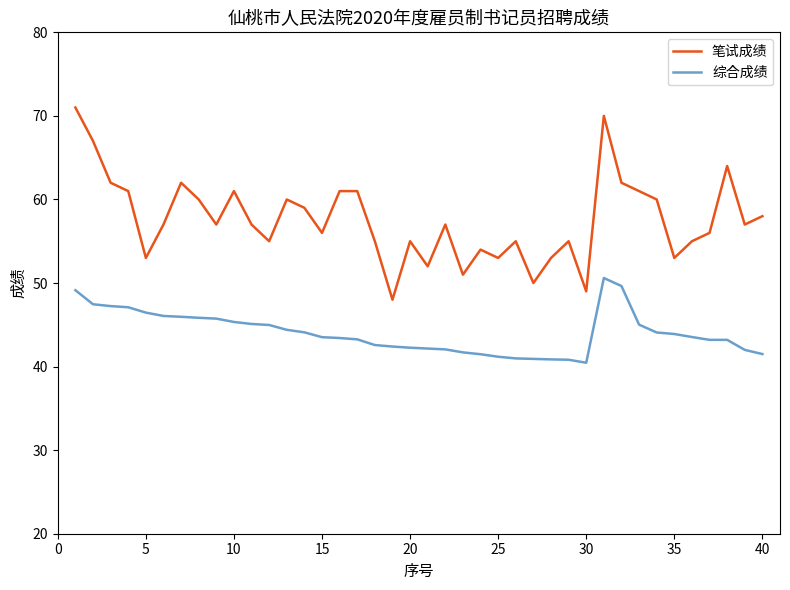

Which series has the widest spread of values?

笔试成绩